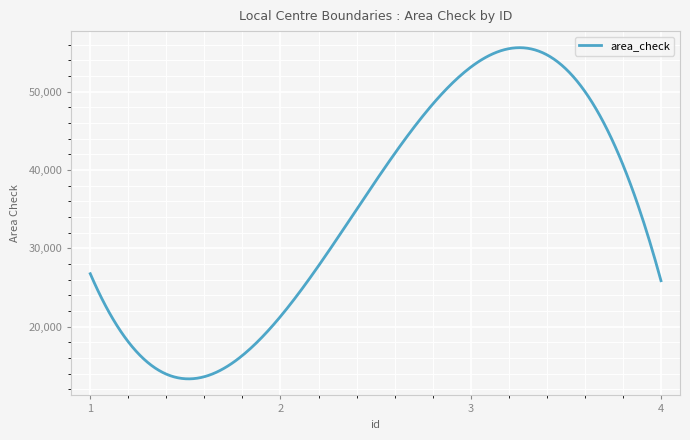

What is the minimum value shown in the chart?

13350.3